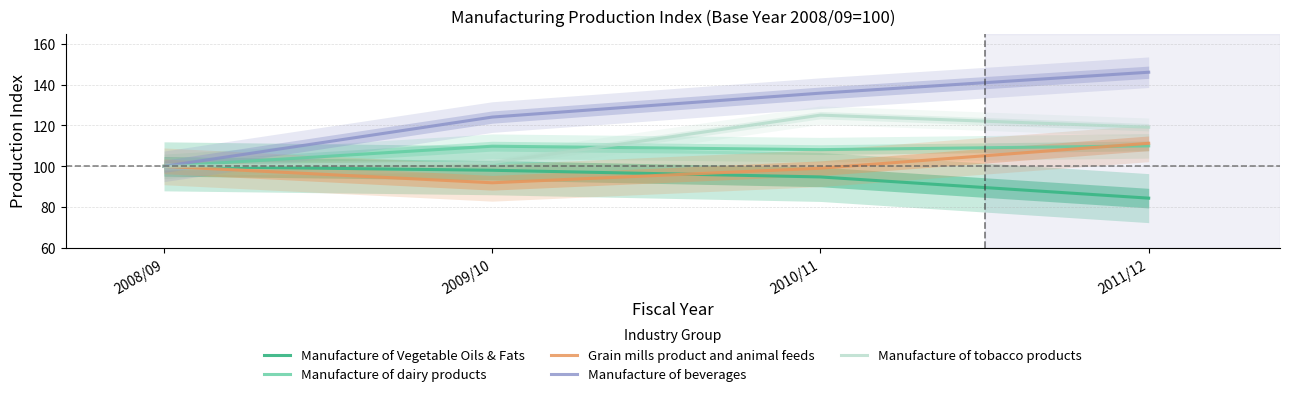

Rank the series by their maximum value, from lowest to highest.

Manufacture of Vegetable Oils & Fats, Manufacture of dairy products, Grain mills product and animal feeds, Manufacture of tobacco products, Manufacture of beverages